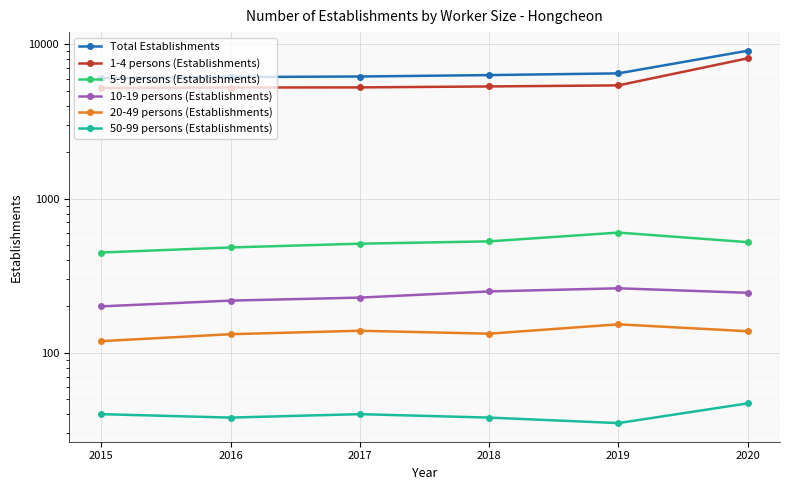

True or false: Total Establishments and 20-49 persons (Establishments) cross at least once.

False